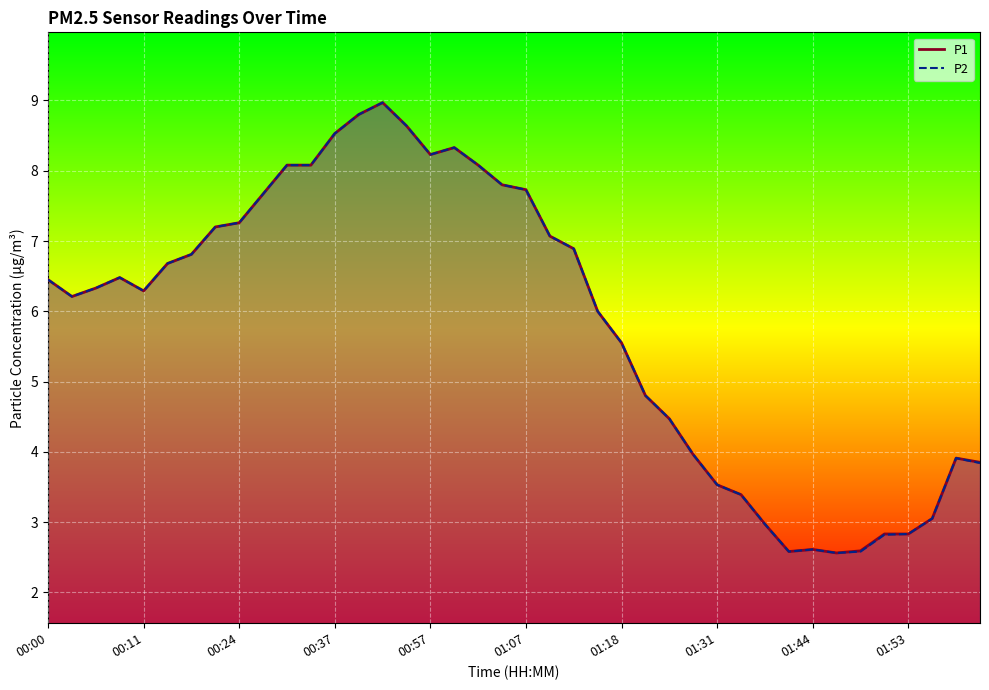

At which category does P1 reach its first local valley?

00:03